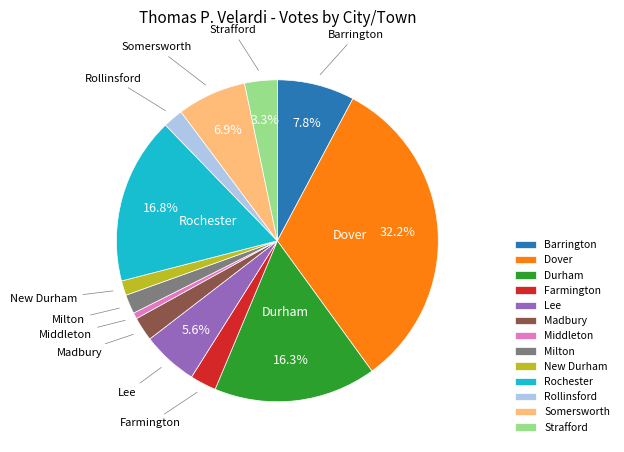

Does any single category account for the majority?

No